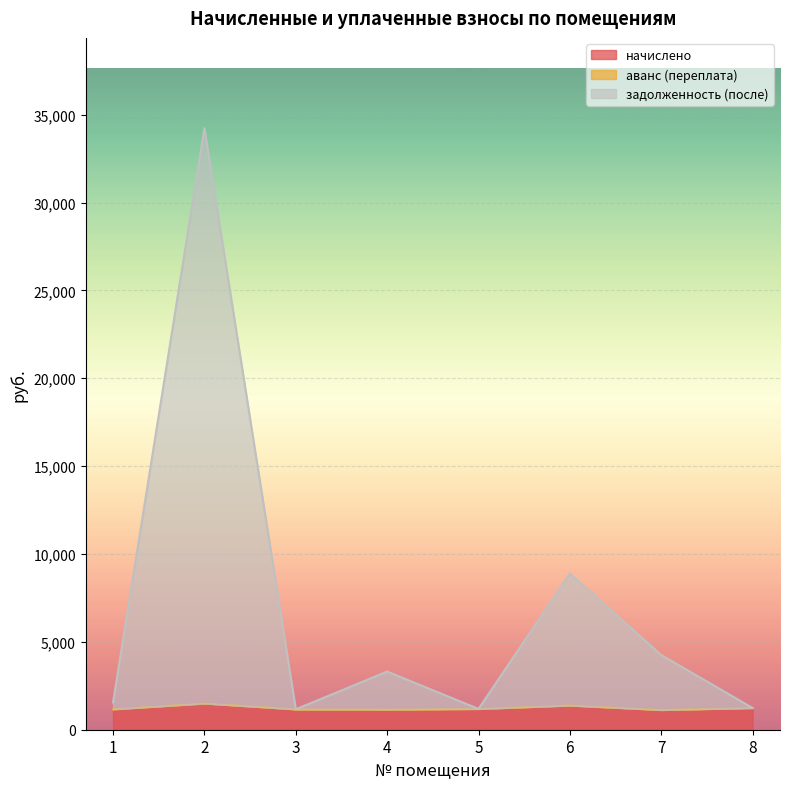

The value of начислено at 7 is 509.5. True or false?

False